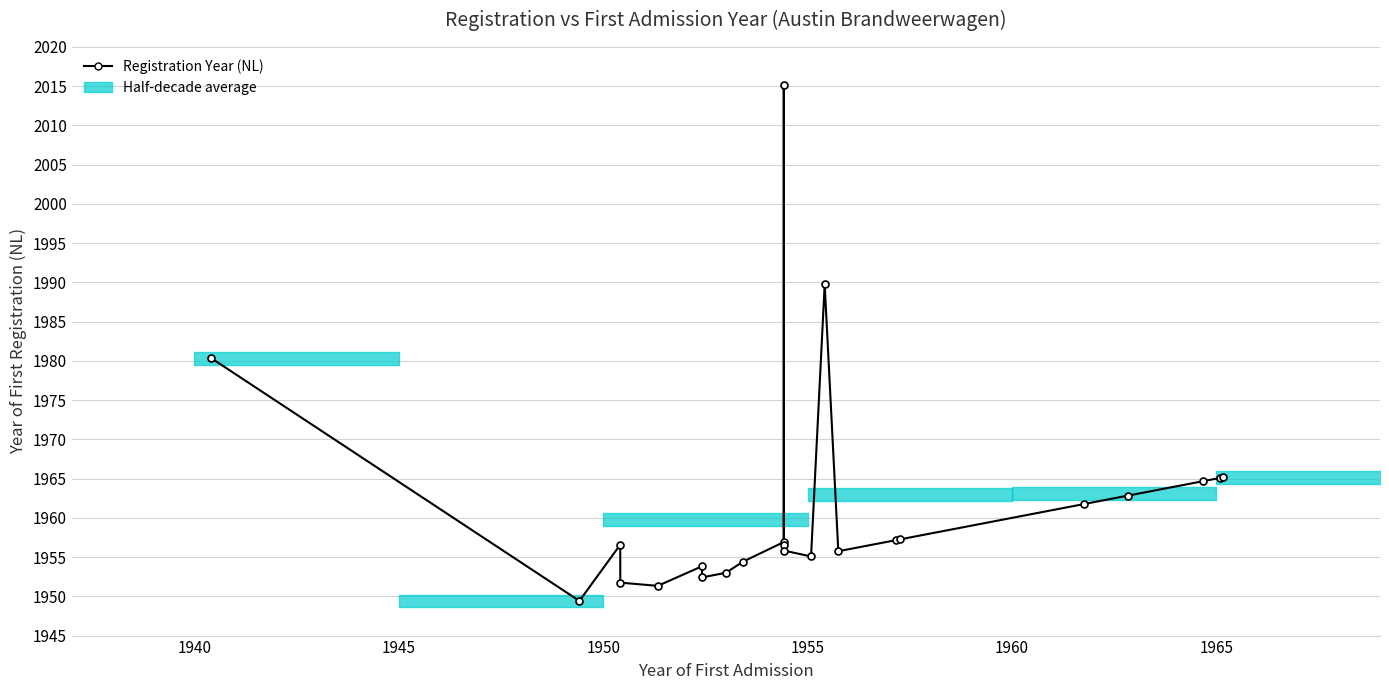

How many interior local valleys (lower than both neighbors) does the data have?

5